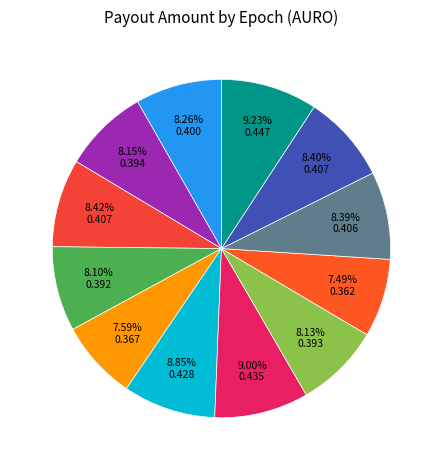

How many segments does this pie chart have?

12